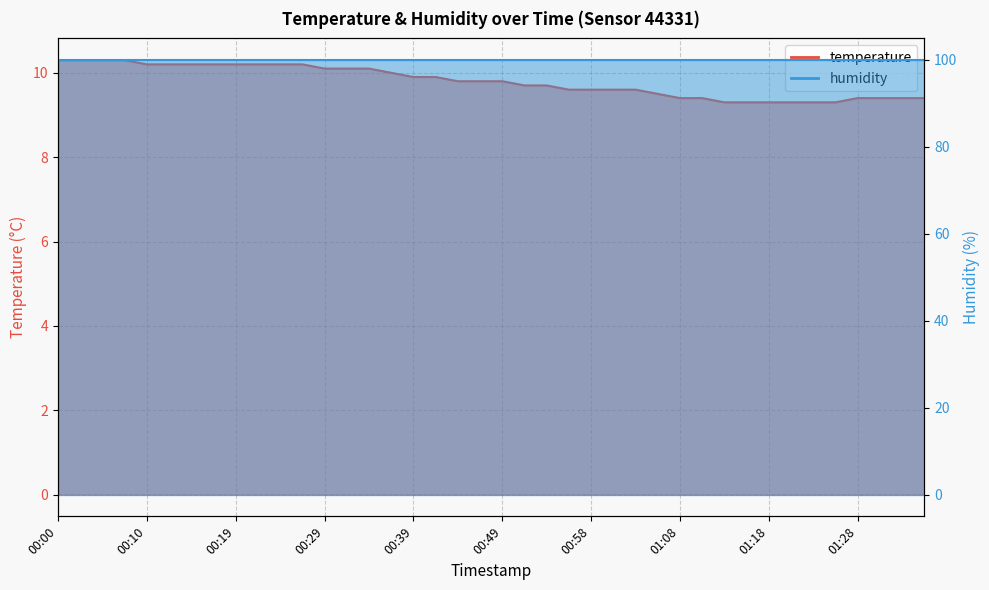

List the labels in order of value, smallest first.

01:13, 01:16, 01:18, 01:20, 01:23, 01:25, 01:08, 01:11, 01:28, 01:30, 01:33, 01:35, 01:06, 00:56, 00:58, 01:01, 01:03, 00:51, 00:54, 00:44, 00:46, 00:49, 00:39, 00:41, 00:36, 00:29, 00:32, 00:34, 00:10, 00:12, 00:15, 00:17, 00:19, 00:22, 00:24, 00:27, 00:00, 00:02, 00:05, 00:07